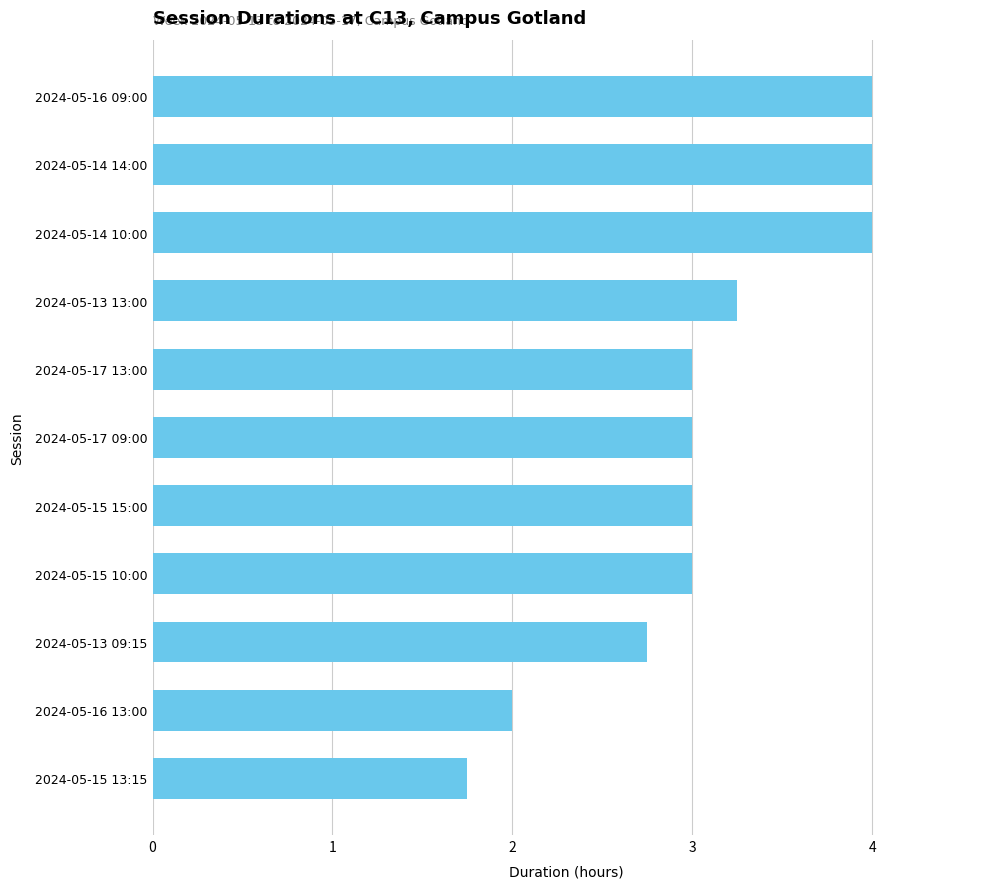

Where is the data nearest to the value 2?

2024-05-16 13:00